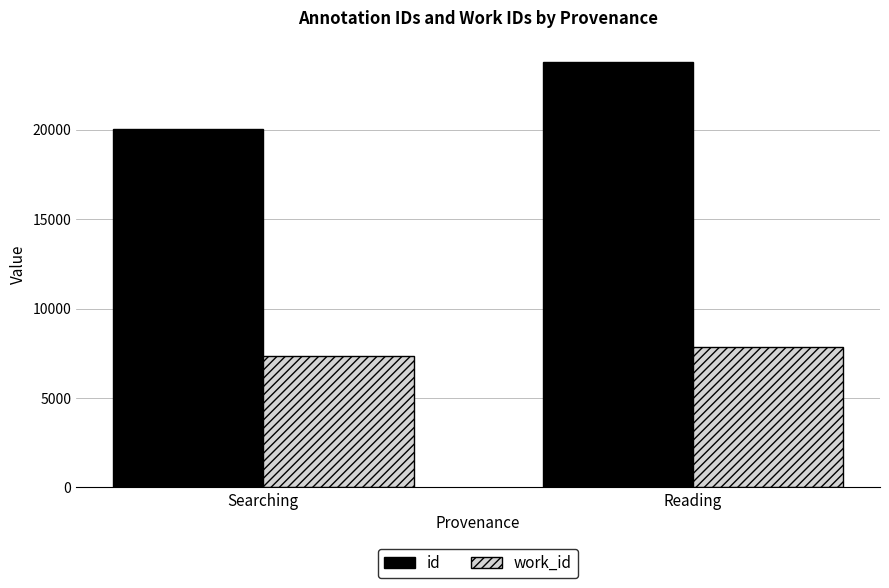

What is the sum of all work_id values?

15231